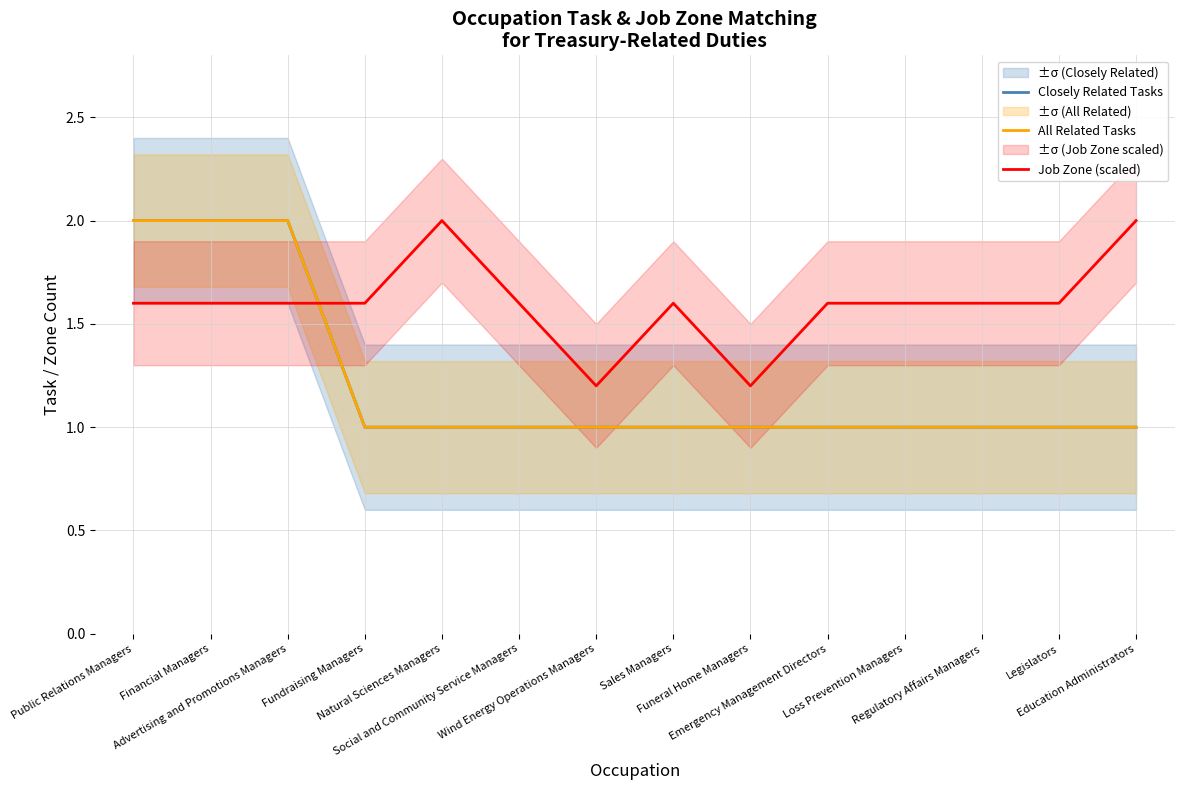

Which series has the widest spread of values?

Closely Related Tasks